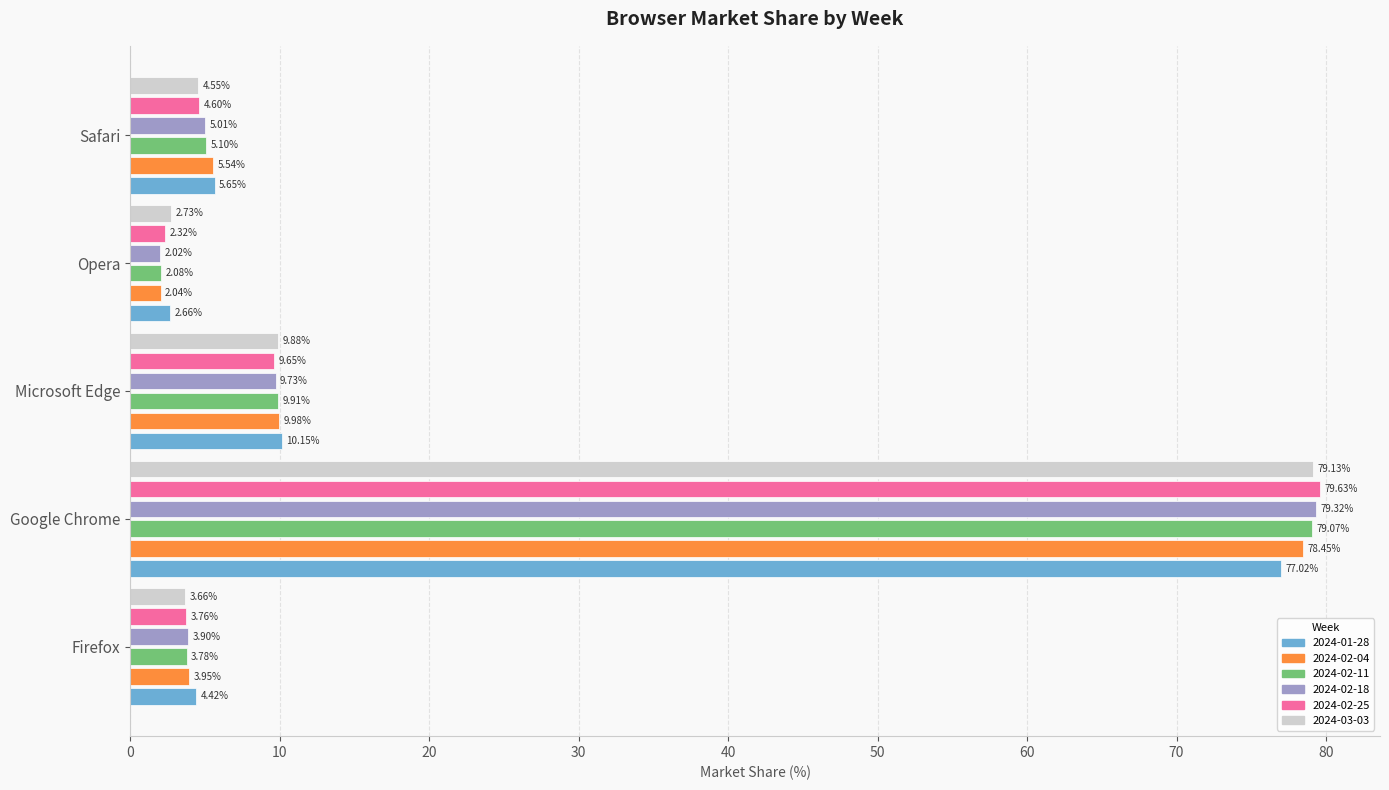

What is the difference between the highest and lowest values at Opera?

0.7